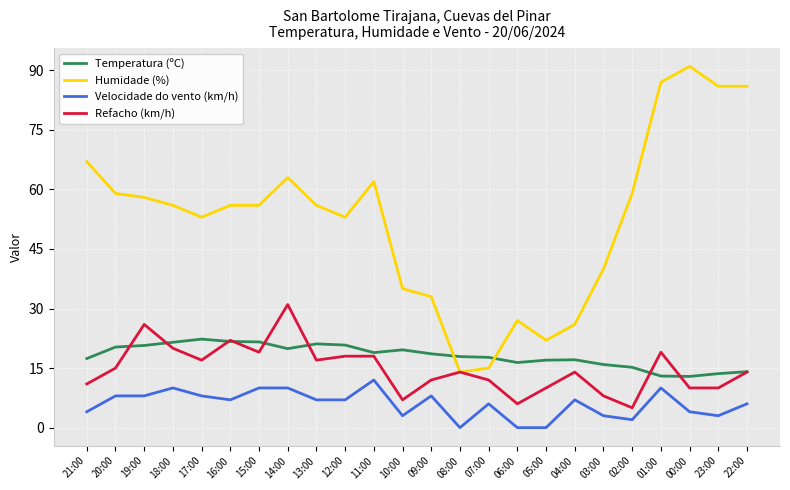

How many categories are shown in the chart?

24